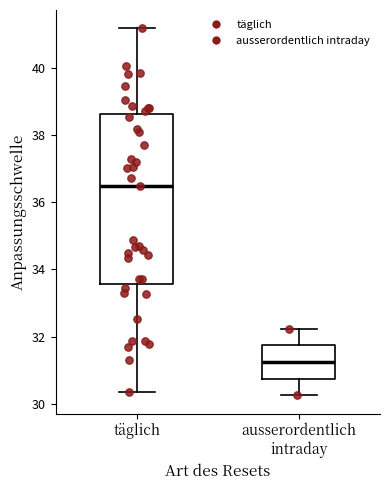

Reading left to right, transcribe this box plot: for each box, give where its median line is, the range the box spans, and where its two whiskers end, as read against the y-axis. The values are not printed on the chart, so give them approximately, as read against the axis.

täglich: median 36.4, box 33.6 to 38.6, whiskers 30.4 to 41.2
ausserordentlich intraday: median 31.2, box 30.8 to 31.8, whiskers 30.2 to 32.2